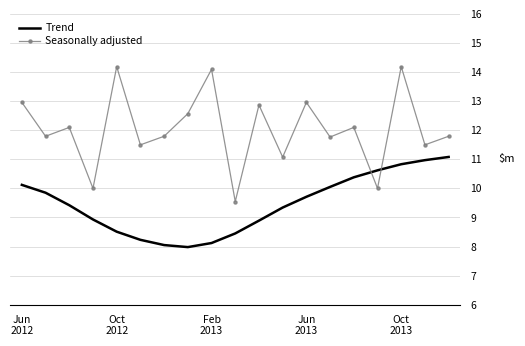

What is the difference between the maximum and minimum values in the Seasonally adjusted series?

4.6